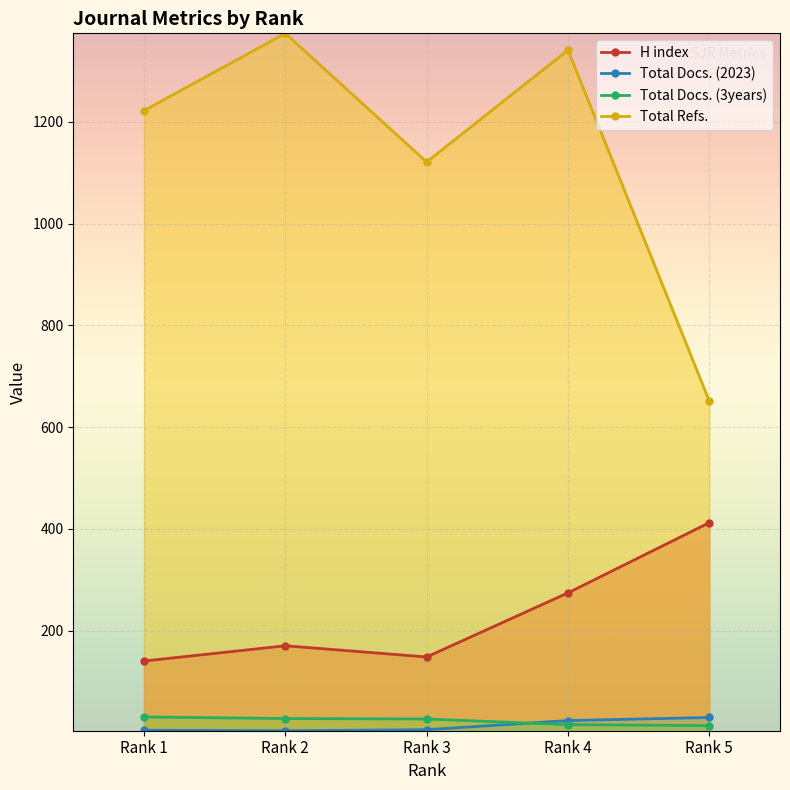

Is it true that Total Docs. (2023) equals 10 at Rank 5?

False